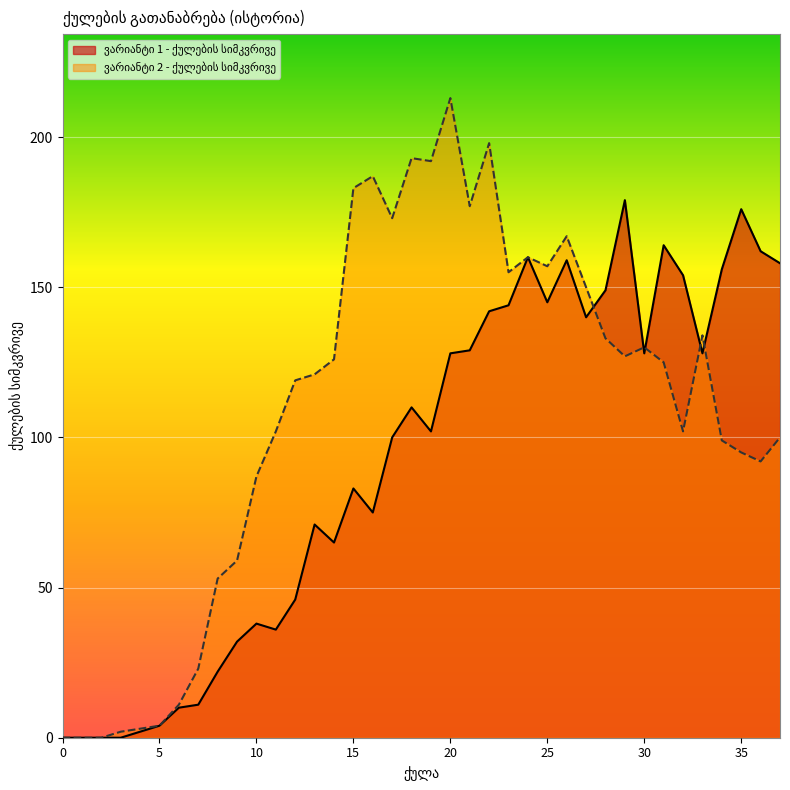

At which label does ვარიანტი 1 - ქულების სიმკვრივე first exceed 110?

20